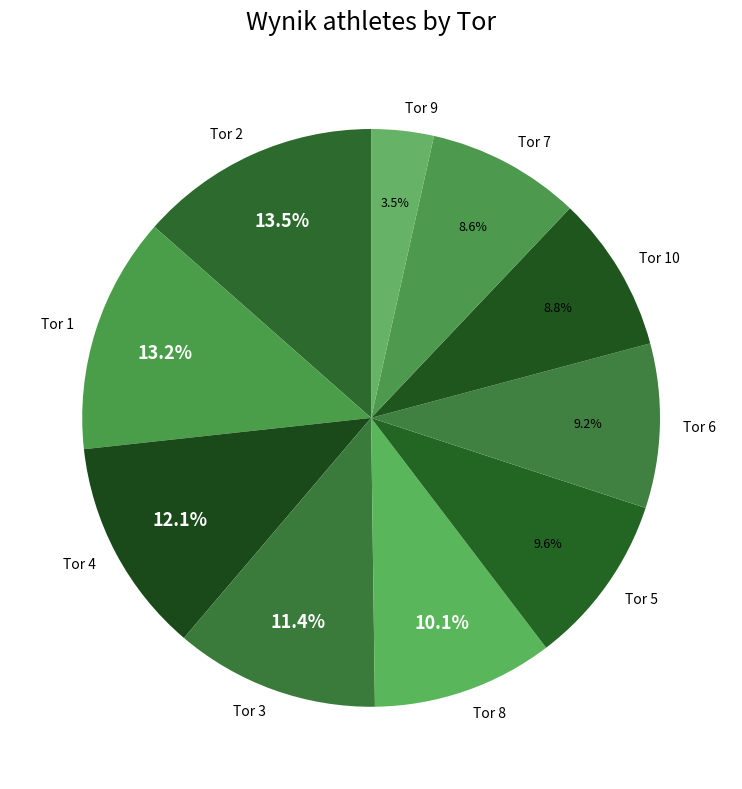

Is it true that Tor 10 is 1% of the pie?

False